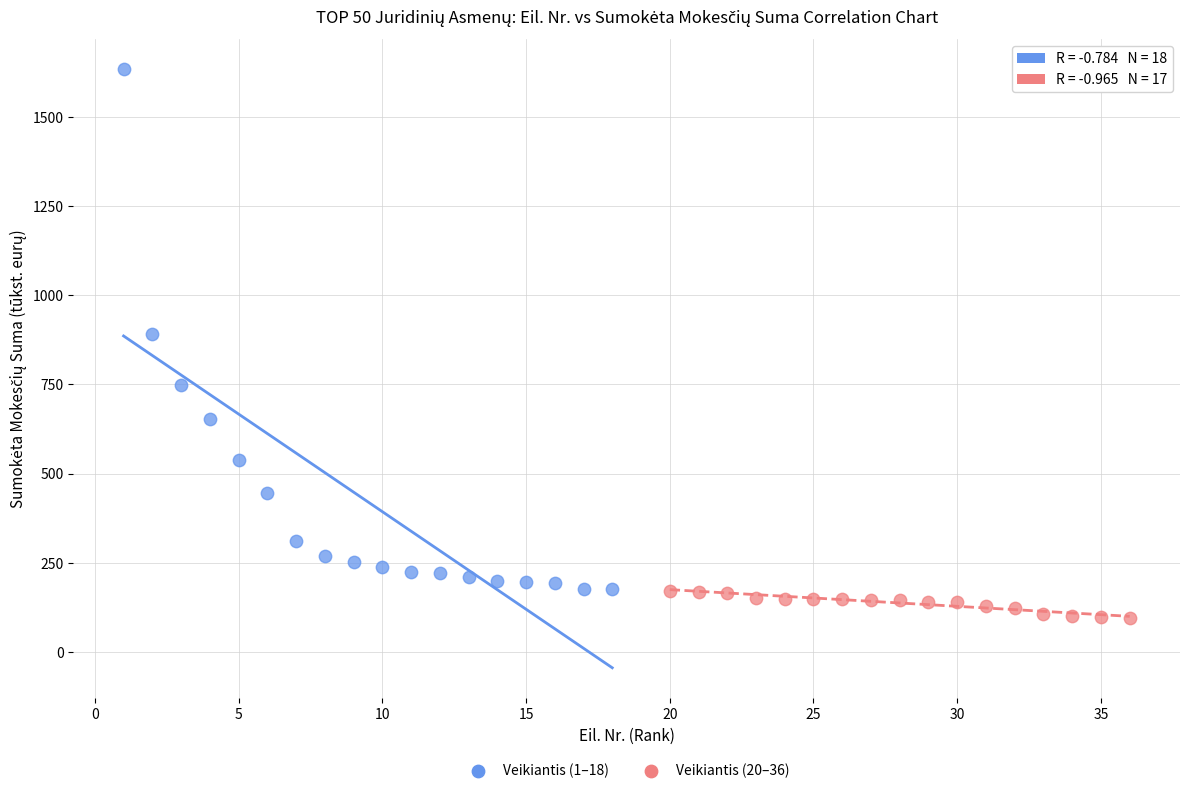

Which series reaches the minimum Y coordinate?

Veikiantis (20–36)